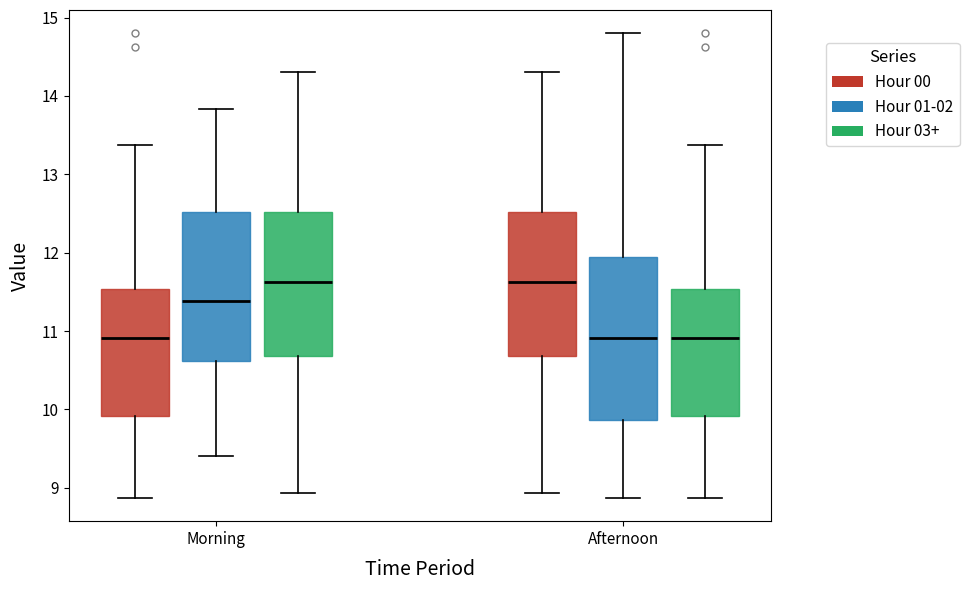

Reading left to right, transcribe this box plot: for each box, give where its median line is, the range the box spans, and where its two whiskers end, as read against the y-axis. The values are not printed on the chart, so give them approximately, as read against the axis.

Morning (Hour 00): median 10.9, box 9.9 to 11.5, whiskers 8.9 to 13.4
Morning (Hour 01-02): median 11.4, box 10.6 to 12.5, whiskers 9.4 to 13.8
Morning (Hour 03+): median 11.6, box 10.7 to 12.5, whiskers 8.9 to 14.3
Afternoon (Hour 00): median 11.6, box 10.7 to 12.5, whiskers 8.9 to 14.3
Afternoon (Hour 01-02): median 10.9, box 9.9 to 11.9, whiskers 8.9 to 14.8
Afternoon (Hour 03+): median 10.9, box 9.9 to 11.5, whiskers 8.9 to 13.4